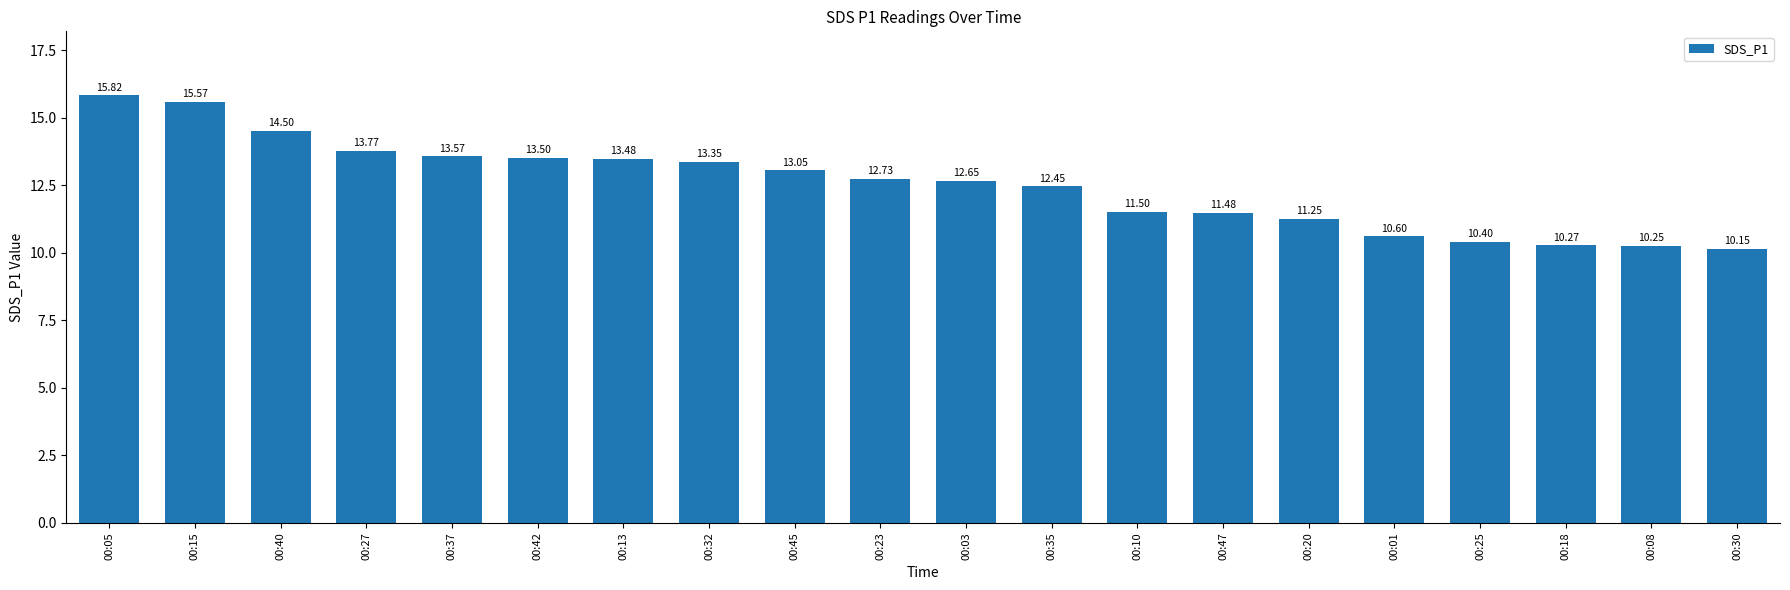

What is the ratio of the value at 00:40 to the value at 00:18?

1.4